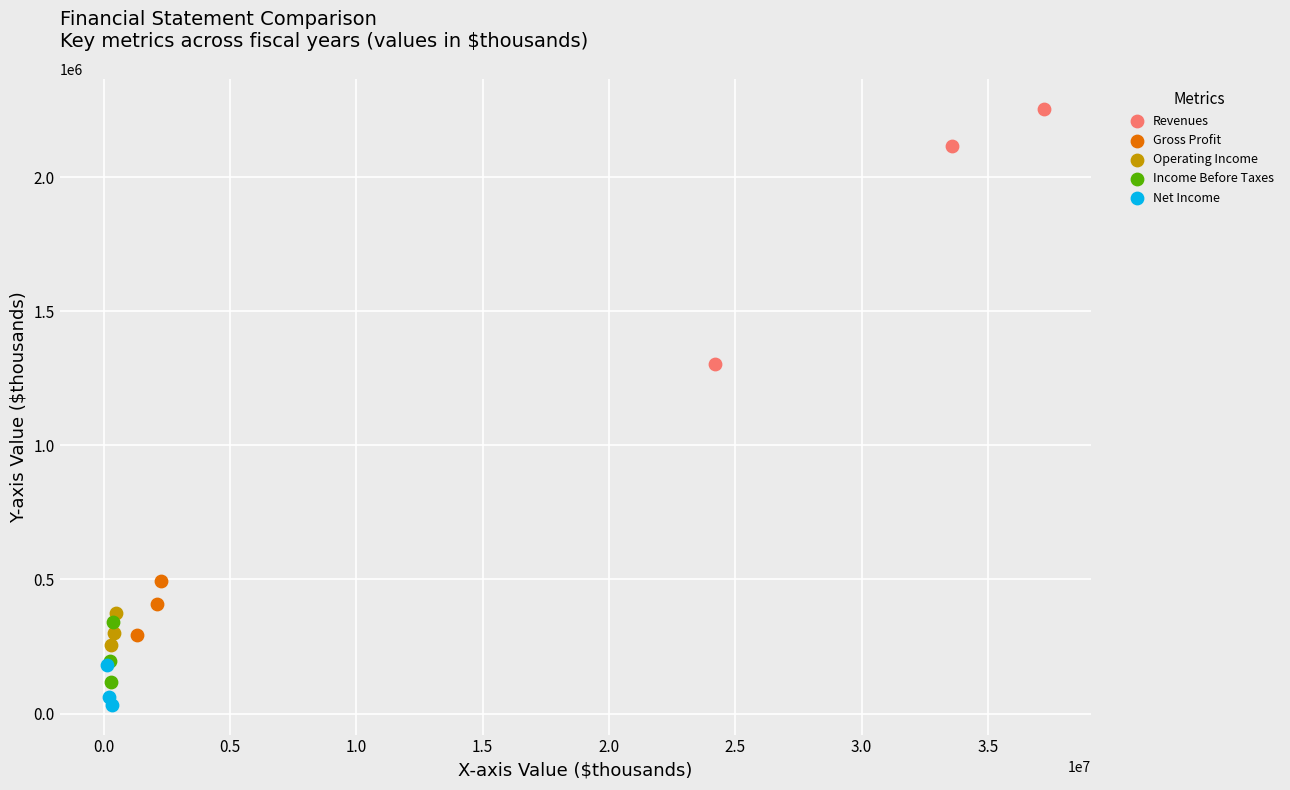

Which series has the largest Y range (max minus min)?

Revenues